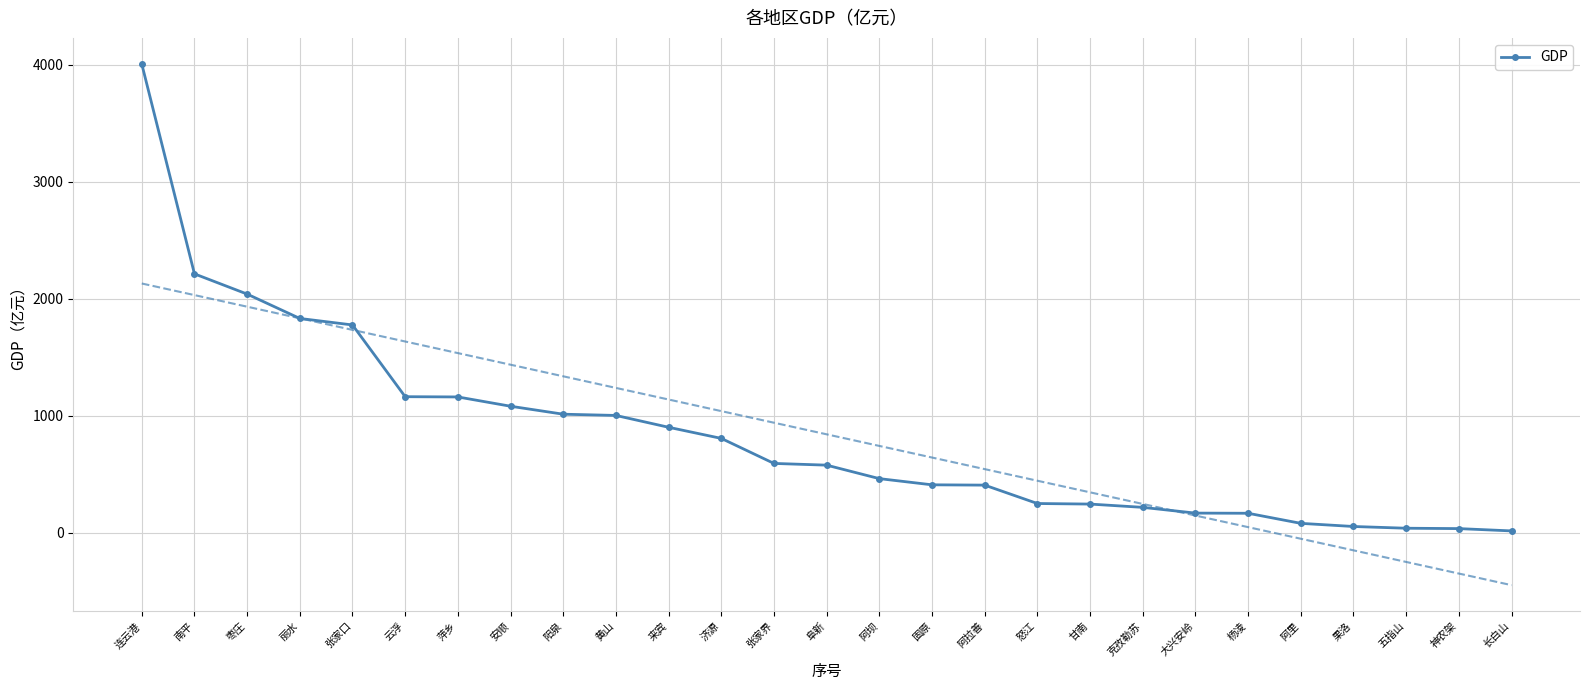

What is the value of the 4th point from the left?

1830.9